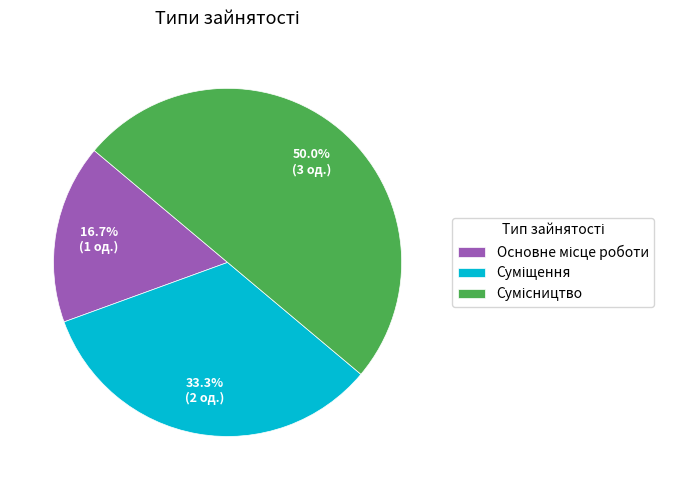

What is the change in value from Основне місце роботи to Сумісництво?

+2